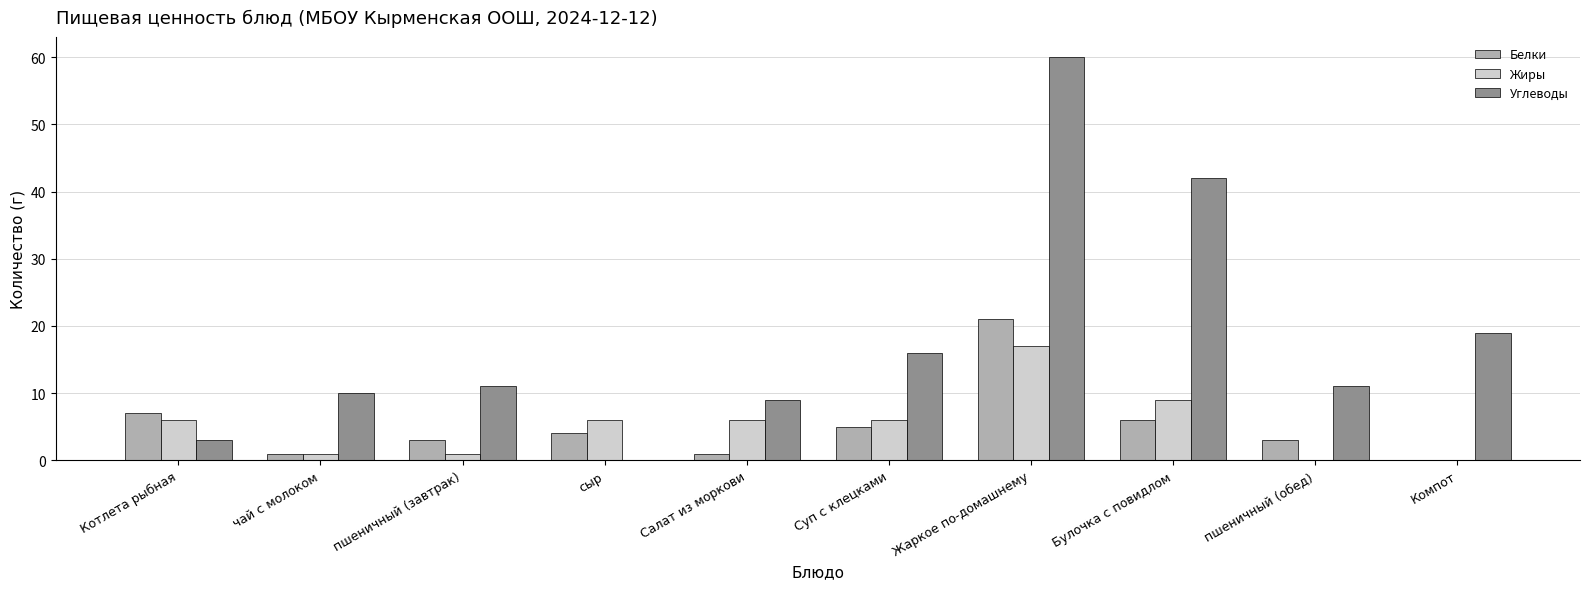

Between сыр and Суп с клецками, which series saw the biggest shift?

Углеводы